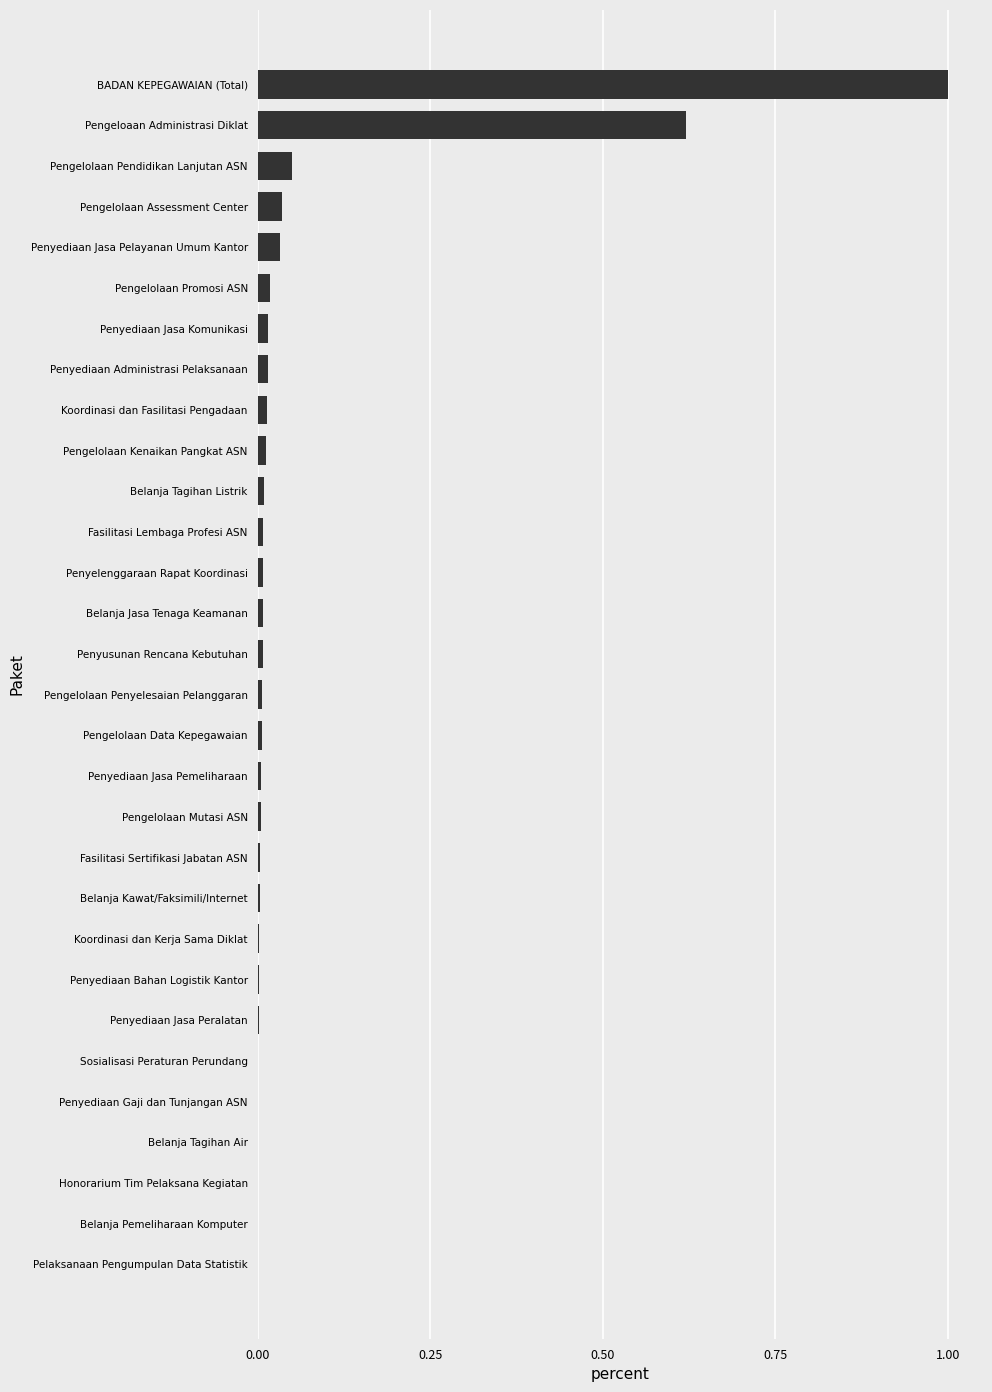

The value at Honorarium Tim Pelaksana Kegiatan is 0.0. True or false?

True